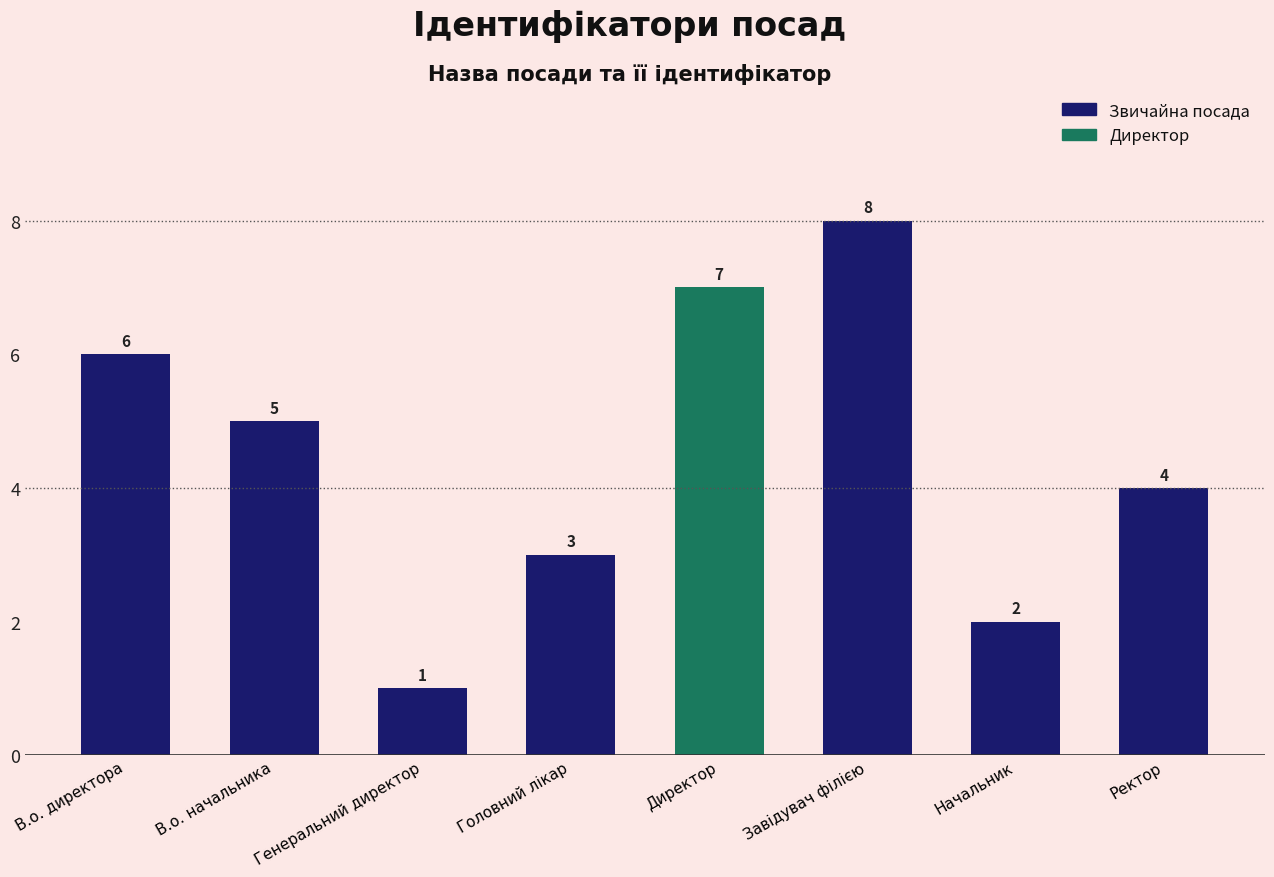

Where does the data first go above 5?

В.о. директора